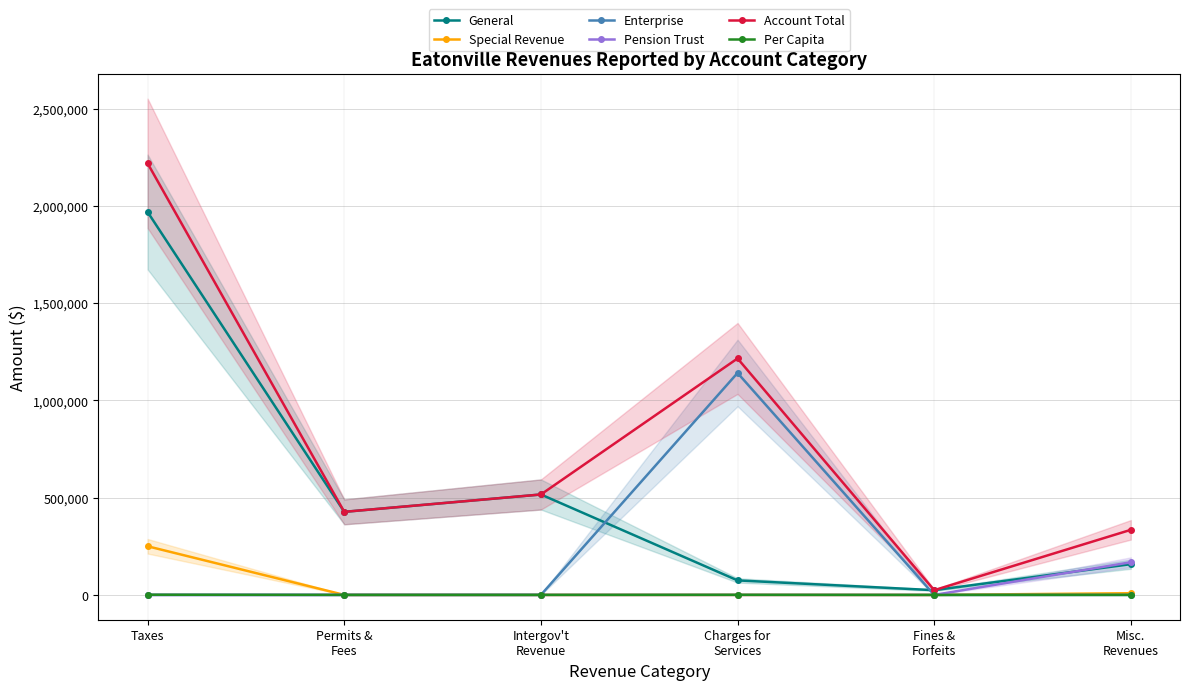

True or false: Account Total and Special Revenue cross at least once.

False